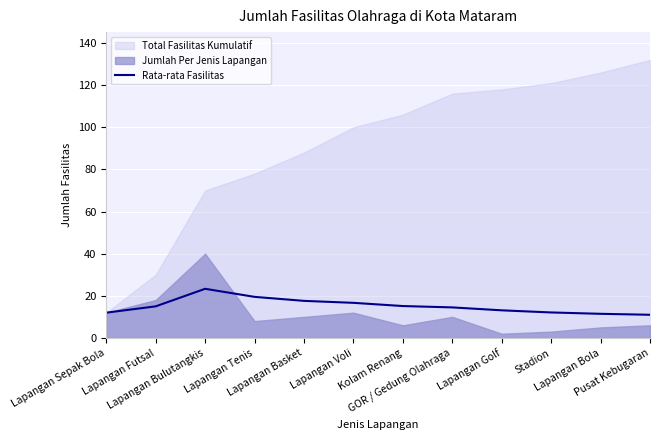

At which label is the value closest to 17?

Lapangan Voli